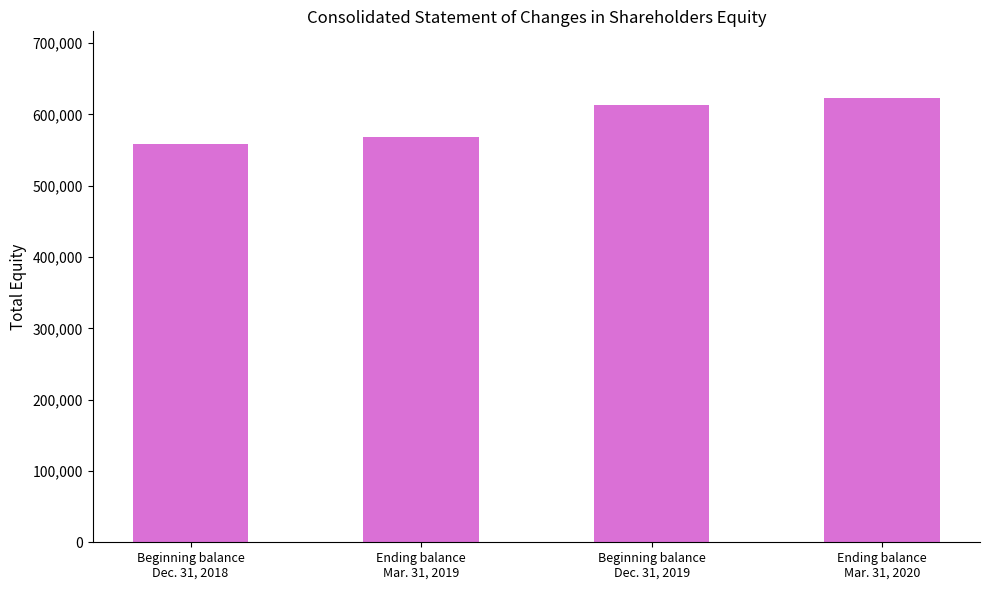

At which label is the value closest to 591133?

Beginning balance
Dec. 31, 2019